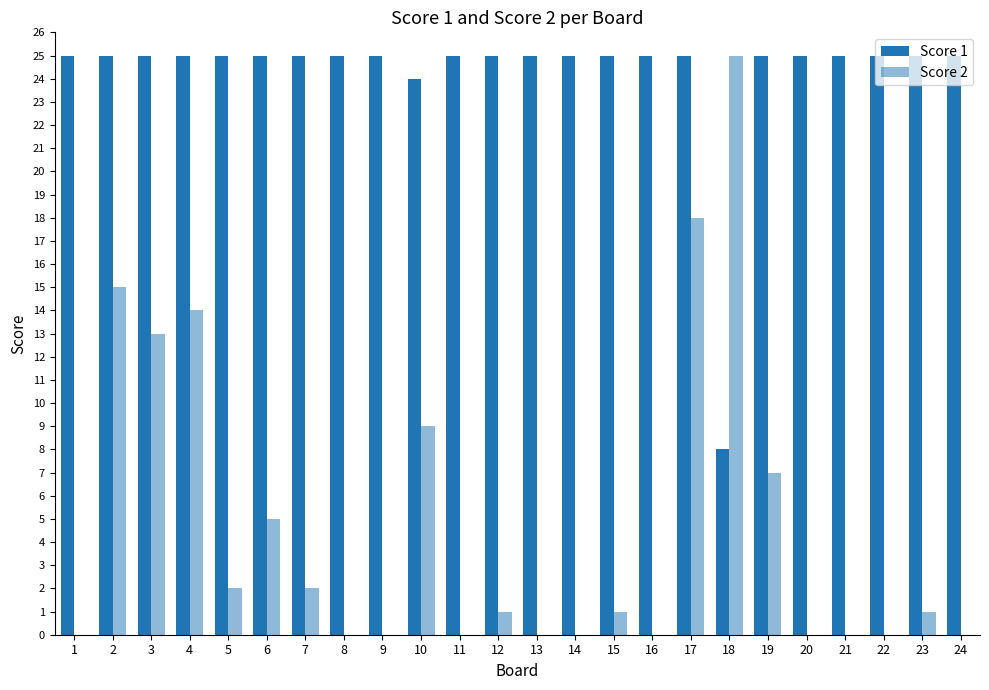

Reading right to left, list all the values displayed in this chart.

Score 1: 24=25	23=25	22=25	21=25	20=25	19=25	18=8	17=25	16=25	15=25	14=25	13=25	12=25	11=25	10=24	9=25	8=25	7=25	6=25	5=25	4=25	3=25	2=25	1=25
Score 2: 24=0	23=1	22=0	21=0	20=0	19=7	18=25	17=18	16=0	15=1	14=0	13=0	12=1	11=0	10=9	9=0	8=0	7=2	6=5	5=2	4=14	3=13	2=15	1=0